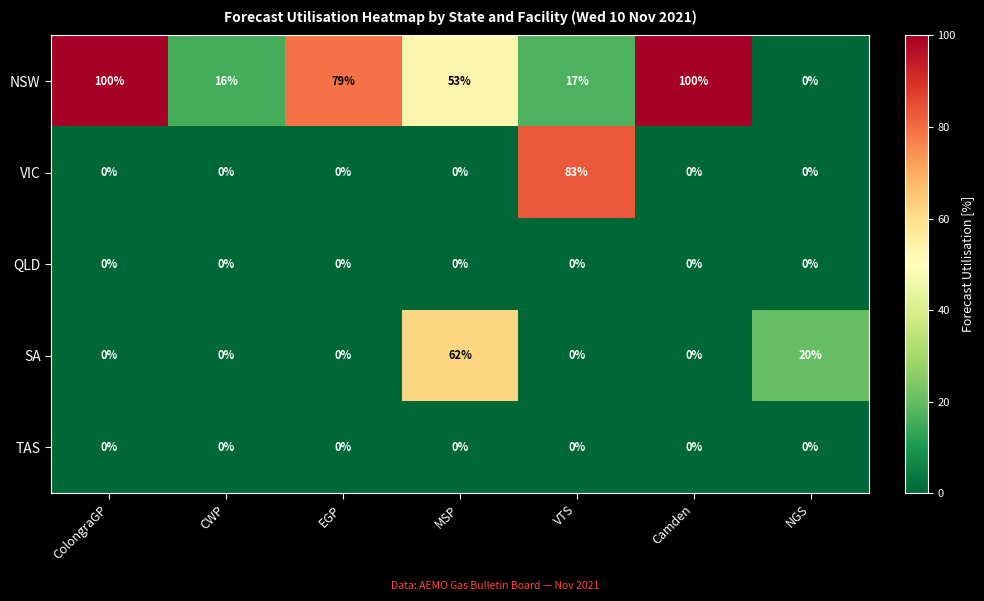

At which category is the sum across all series the highest?

MSP